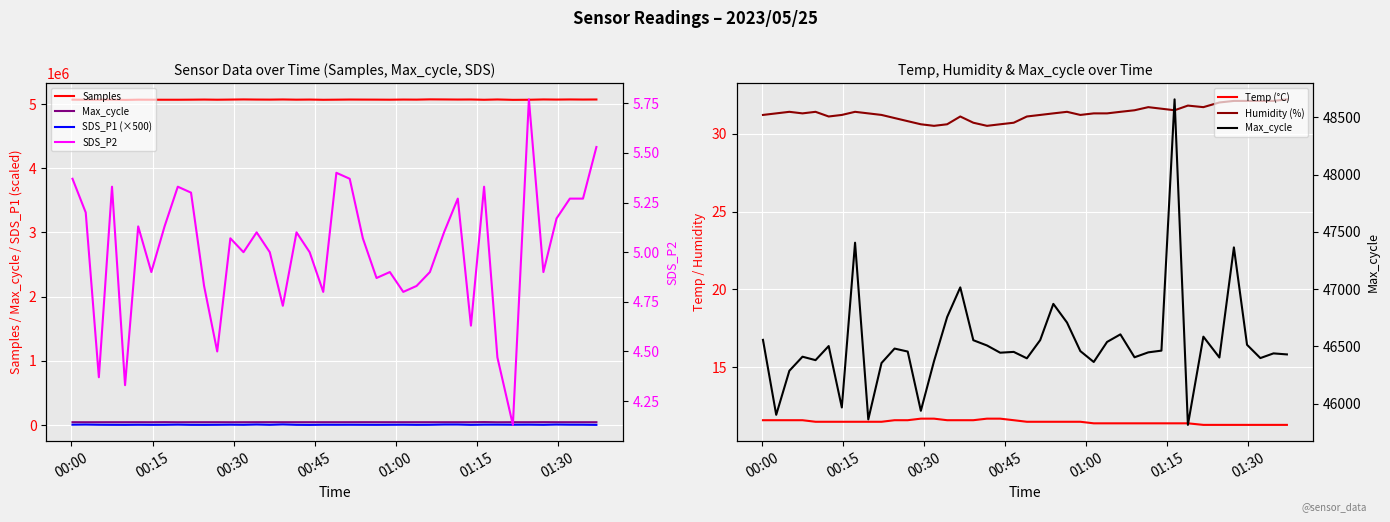

Count the number of data series in this chart.

6